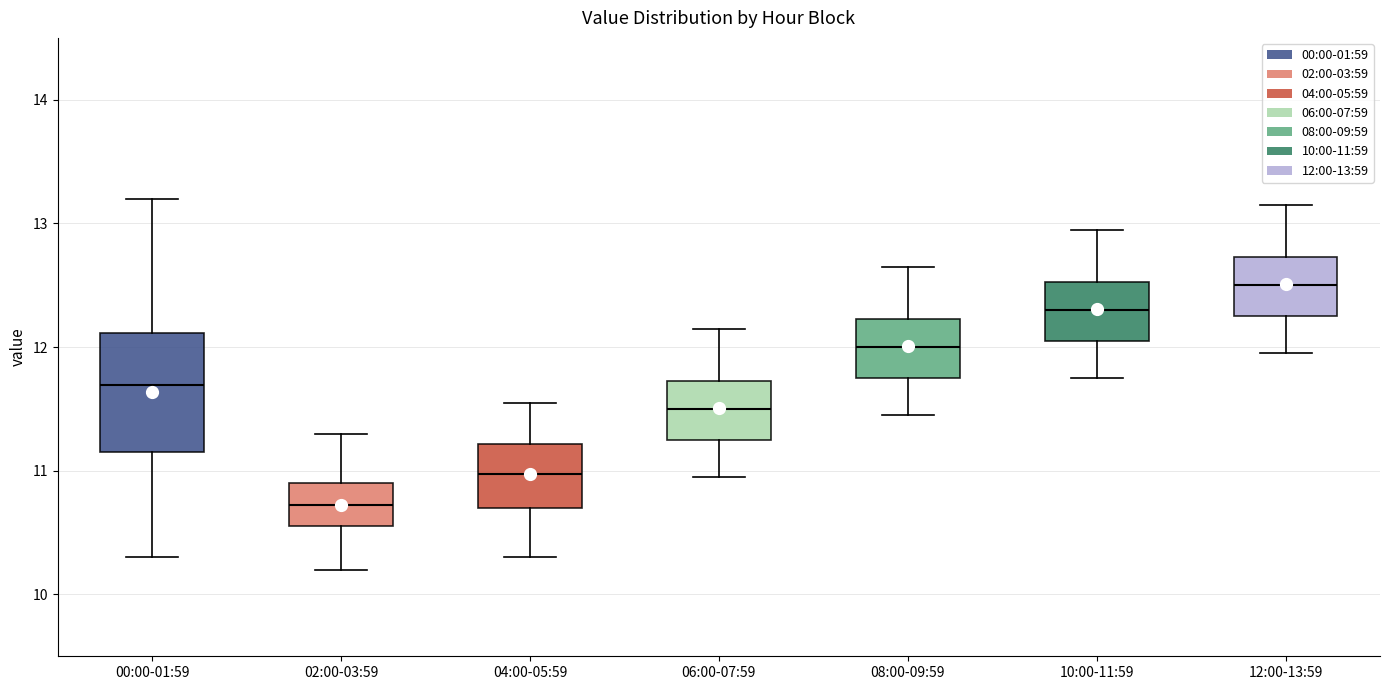

Where is the upper edge of the box for 04:00-05:59 on the y-axis? The values are not printed on the chart, so give them approximately, as read against the axis.

11.2